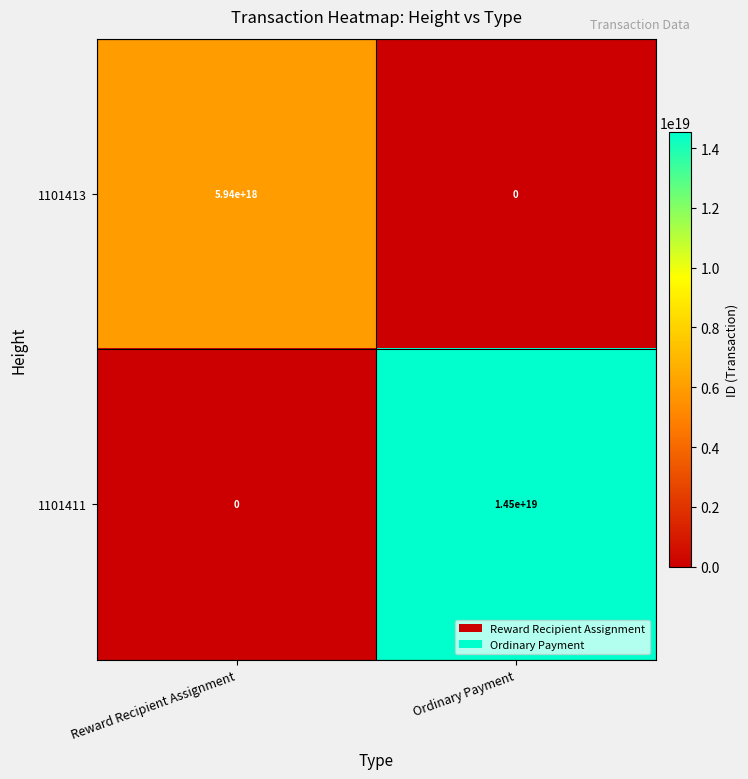

The 1101413 series shows 7925928890977345536 at Reward Recipient Assignment. True or false?

False